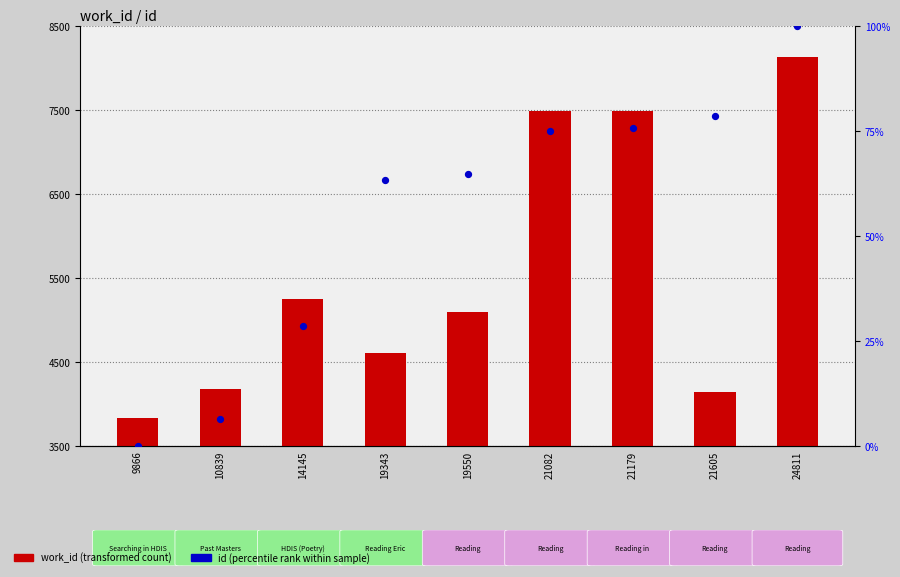

Which series contains the highest Y value?

work_id